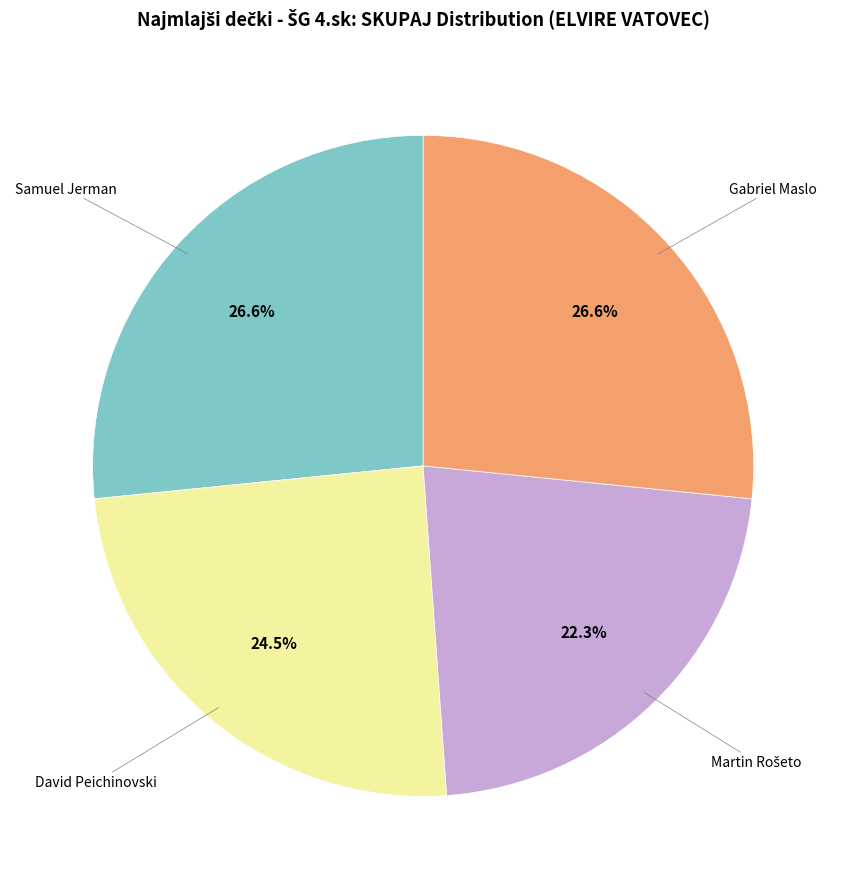

How much of the chart is everything except Samuel Jerman?

73.4%